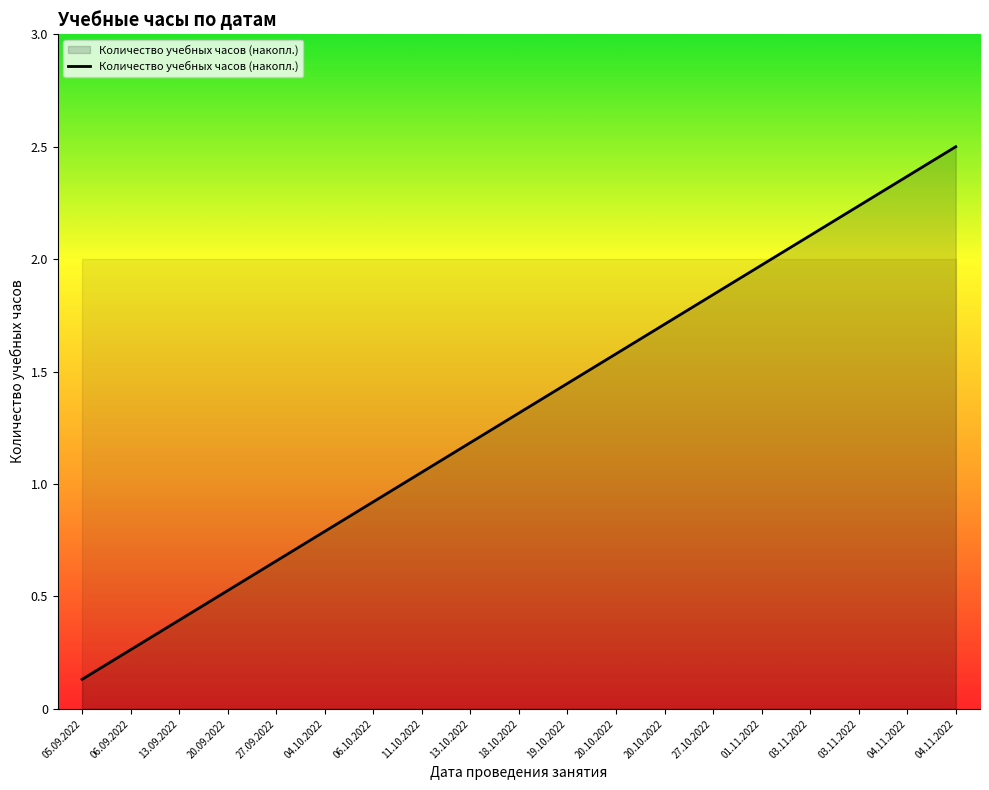

What is the difference between the second highest and minimum values?

2.2